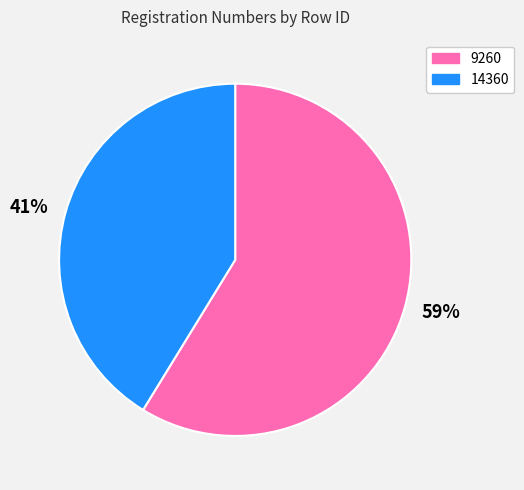

To the nearest percent, what is the difference between the largest and smallest slice percentages?

18%